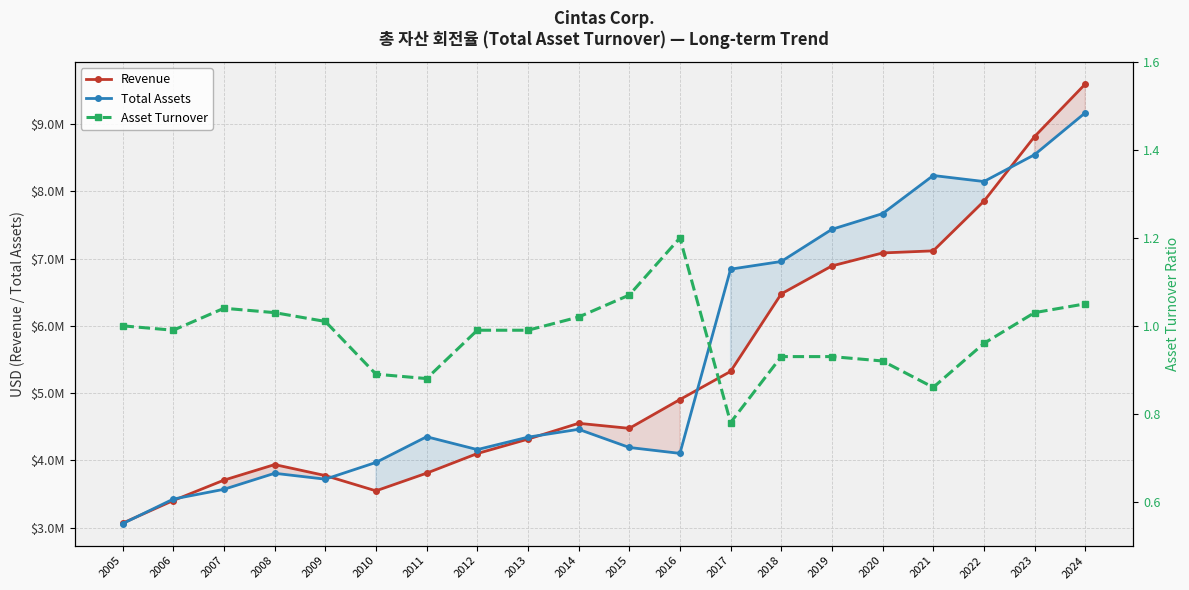

What is the total value across all series at 2019?

14328965.9